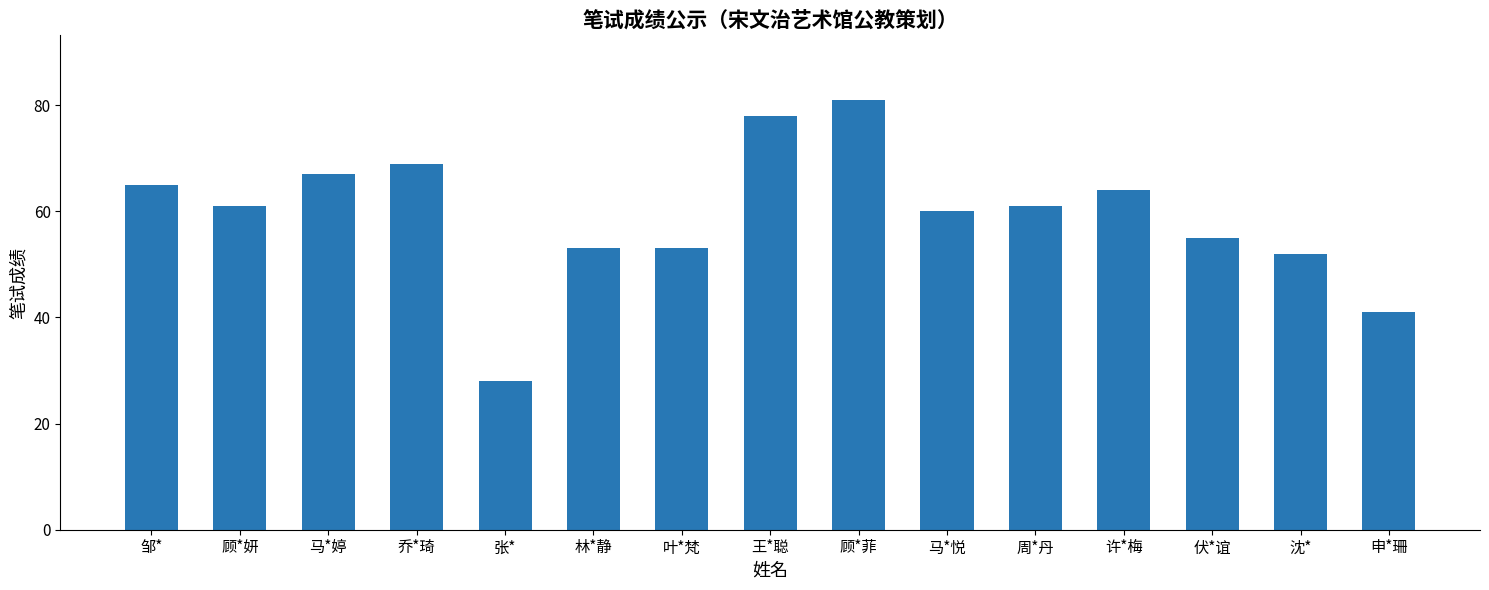

What is the sum of all values?

888